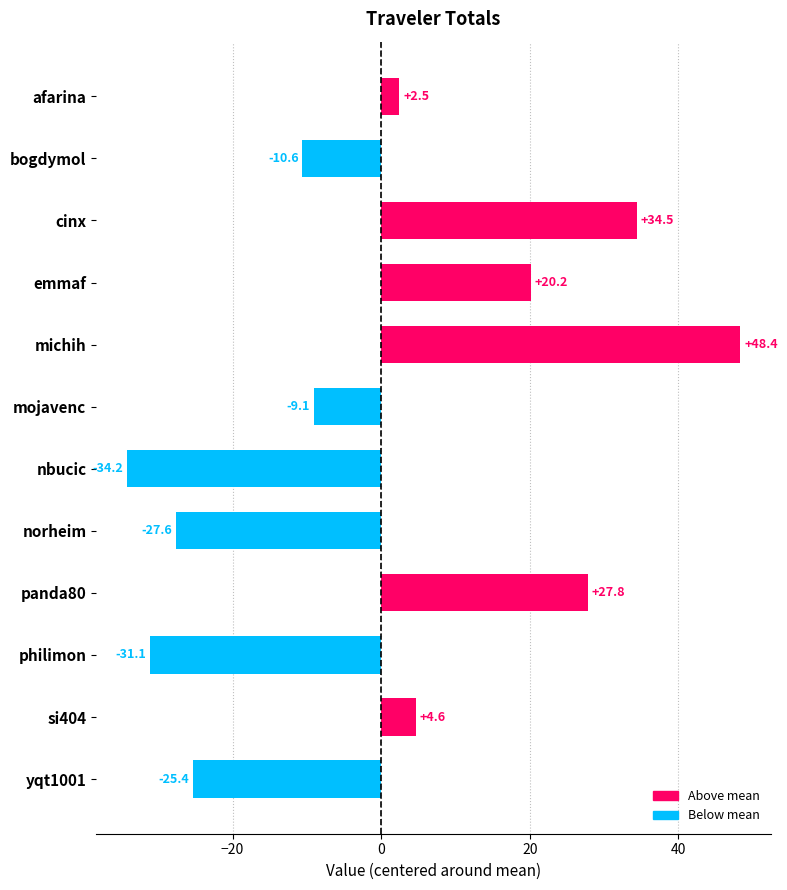

Which category has the highest value across all series?

michih